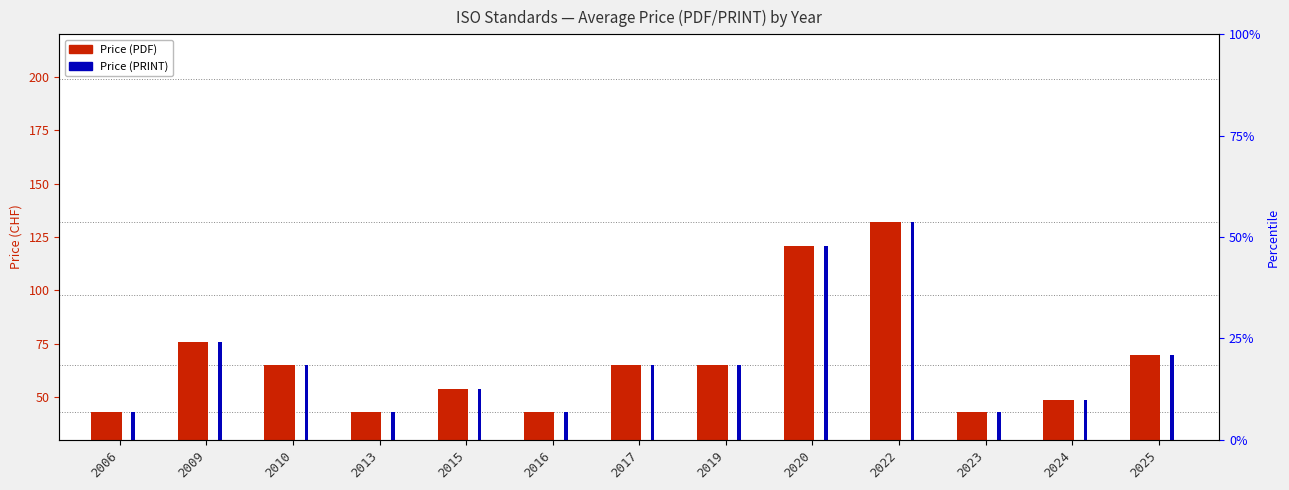

Reading left to right, what are all the values shown in this chart?

Price (PDF): 43.0	76.0	65.0	43.0	54.0	43.0	65.0	65.0	120.7	132.0	43.0	48.5	69.5
Price (PRINT): 43.0	76.0	65.0	43.0	54.0	43.0	65.0	65.0	120.7	132.0	43.0	48.5	69.5